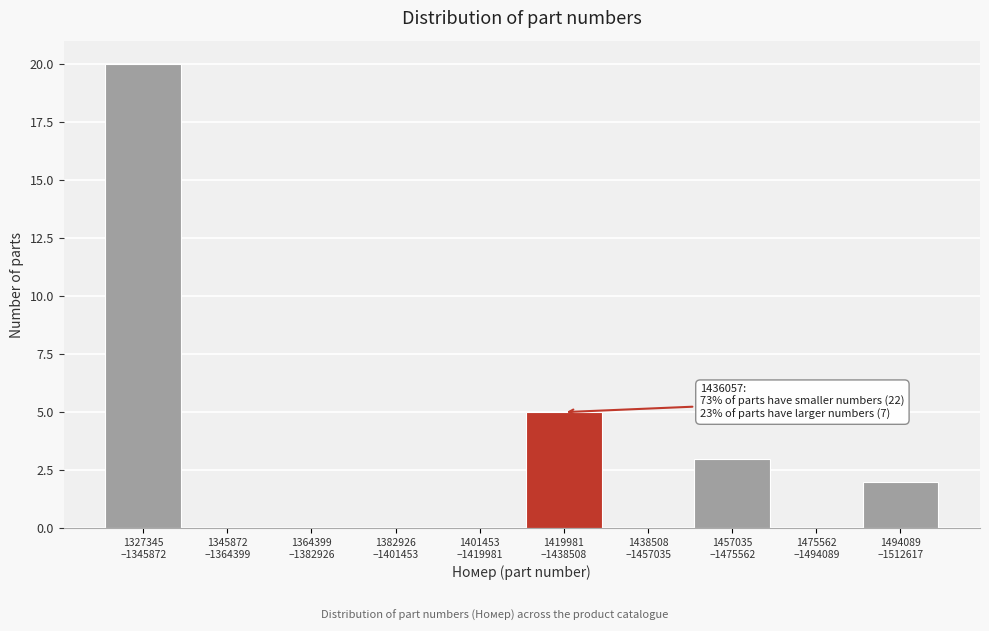

What is the greatest value displayed?

20